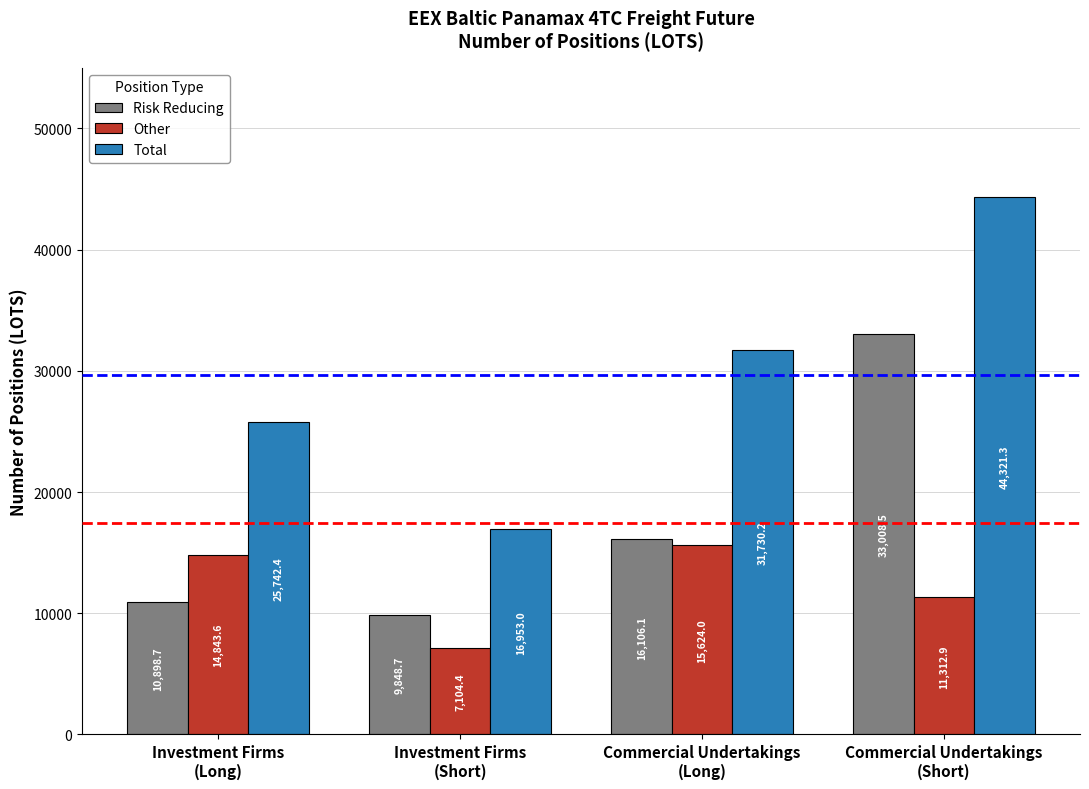

What is the difference between the highest and lowest values at Commercial Undertakings
(Short)?

33008.5